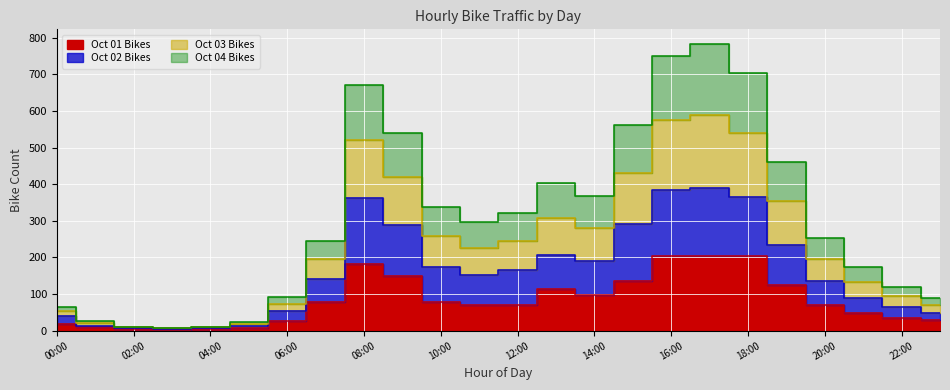

Reading left to right, what are all the values shown in this chart?

bike_total_day1: 17	10	5	2	4	8	26	79	181	149	77	70	69	115	97	136	205	204	204	125	71	48	36	29
bike_total_day2: 40	14	6	5	7	14	54	140	362	289	174	151	166	208	190	291	385	389	364	235	136	88	66	49
bike_total_day3: 65	27	11	7	11	23	92	245	672	539	339	296	321	403	368	561	750	784	704	460	254	173	119	89
bike_total_day4: 55	22	9	6	9	19	74	195	522	419	259	226	246	308	280	431	575	589	539	355	196	133	94	71